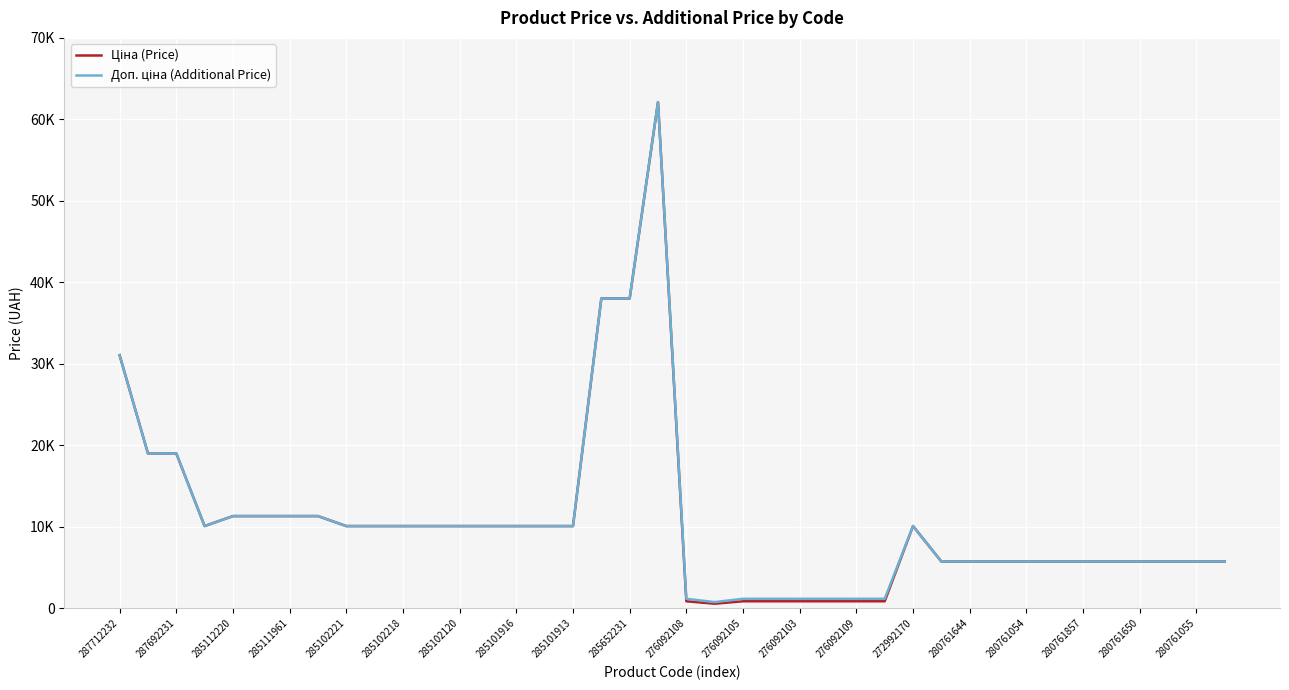

Does the chart display data point markers on the line(s)?

No